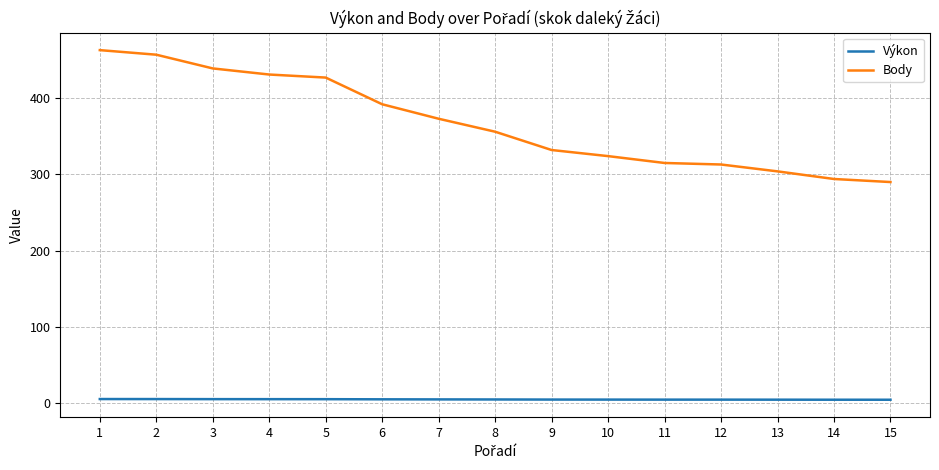

How many distinct data groups are displayed?

2